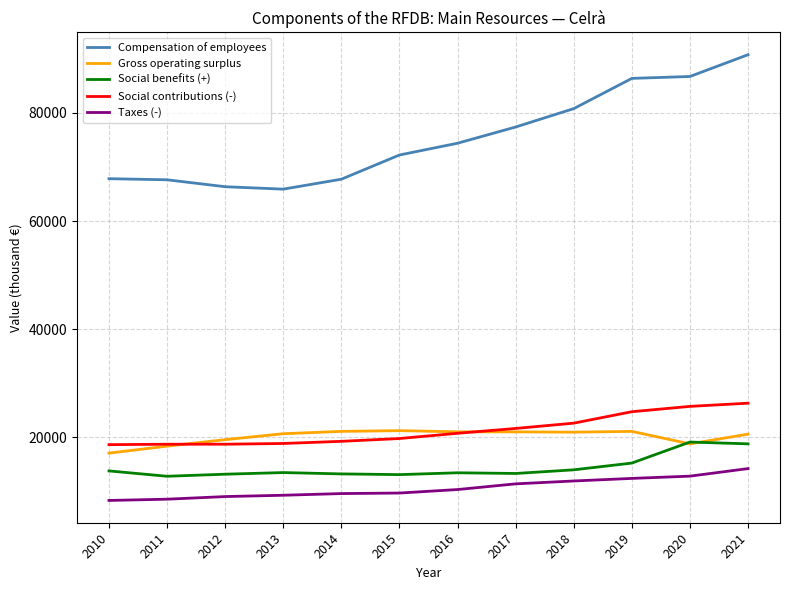

At how many categories does at least one series exceed 17123?

12